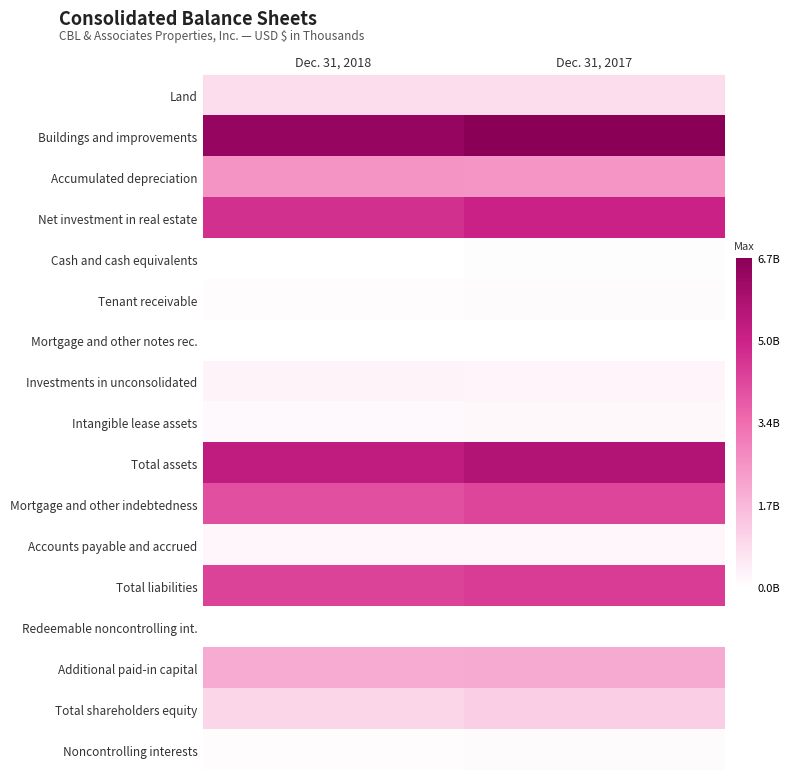

Reading left to right, list all the values displayed in this chart.

Land: Dec. 31, 2018=793944	Dec. 31, 2017=813390
Buildings and improvements: Dec. 31, 2018=6414886	Dec. 31, 2017=6723194
Accumulated depreciation: Dec. 31, 2018=2493082	Dec. 31, 2017=2465095
Net investment in real estate: Dec. 31, 2018=4715748	Dec. 31, 2017=5071489
Cash and cash equivalents: Dec. 31, 2018=25138	Dec. 31, 2017=32627
Tenant receivable: Dec. 31, 2018=77788	Dec. 31, 2017=83552
Mortgage and other notes rec.: Dec. 31, 2018=7672	Dec. 31, 2017=8945
Investments in unconsolidated: Dec. 31, 2018=283553	Dec. 31, 2017=249192
Intangible lease assets: Dec. 31, 2018=153665	Dec. 31, 2017=166087
Total assets: Dec. 31, 2018=5340853	Dec. 31, 2017=5704808
Mortgage and other indebtedness: Dec. 31, 2018=4043180	Dec. 31, 2017=4230845
Accounts payable and accrued: Dec. 31, 2018=218217	Dec. 31, 2017=228650
Total liabilities: Dec. 31, 2018=4305113	Dec. 31, 2017=4459495
Redeemable noncontrolling int.: Dec. 31, 2018=3575	Dec. 31, 2017=8835
Additional paid-in capital: Dec. 31, 2018=1968280	Dec. 31, 2017=1974537
Total shareholders equity: Dec. 31, 2018=964137	Dec. 31, 2017=1140004
Noncontrolling interests: Dec. 31, 2018=68028	Dec. 31, 2017=96474